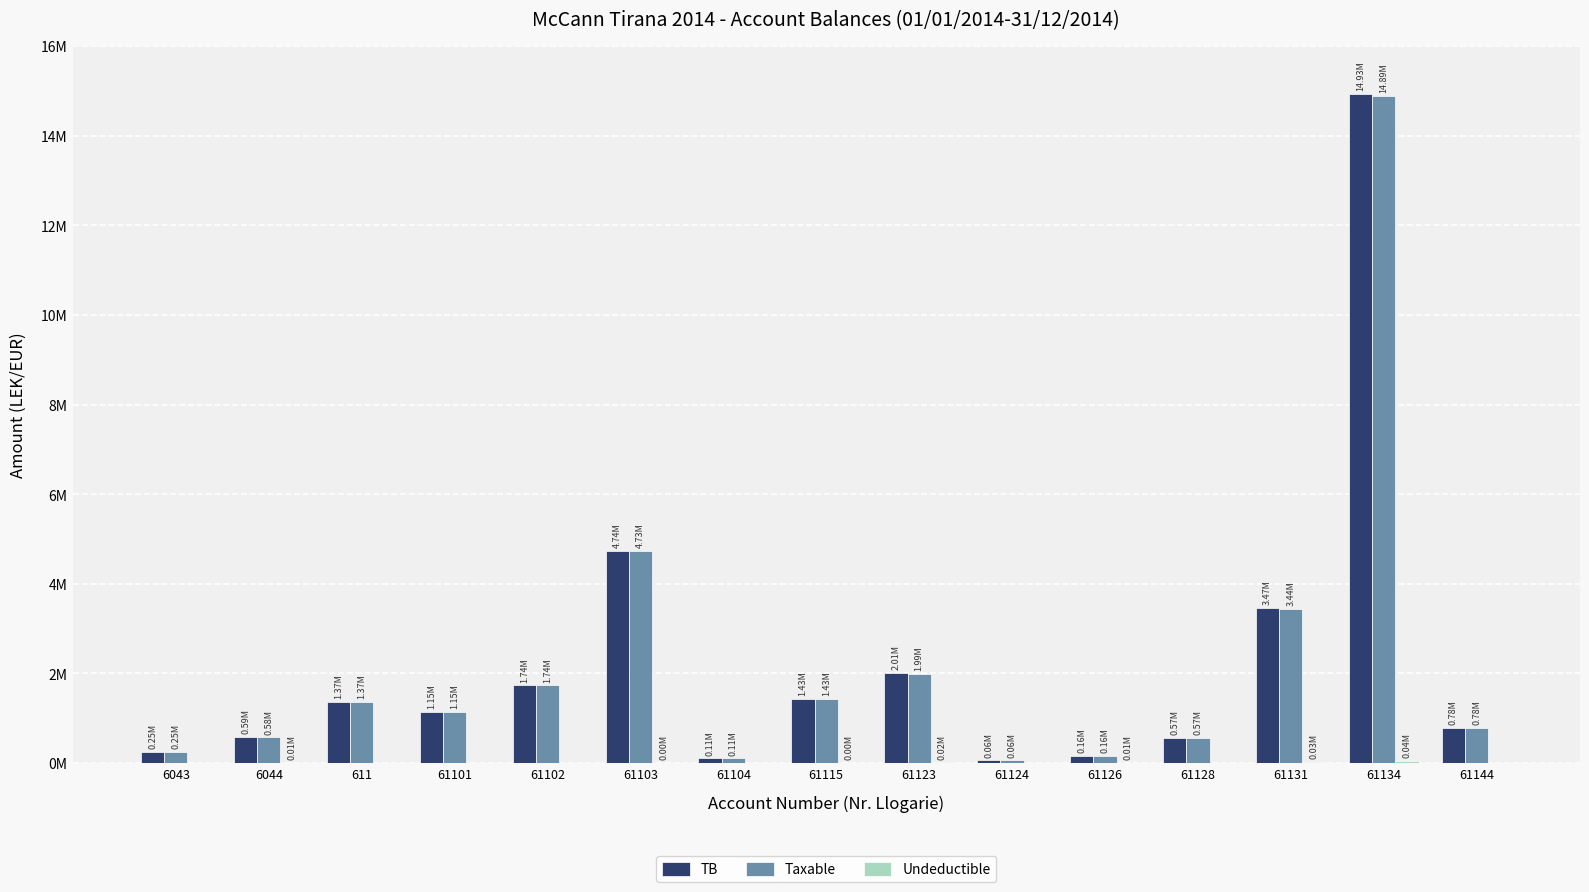

Rank the series at 61134 from highest to lowest value.

TB, Taxable, Undeductible